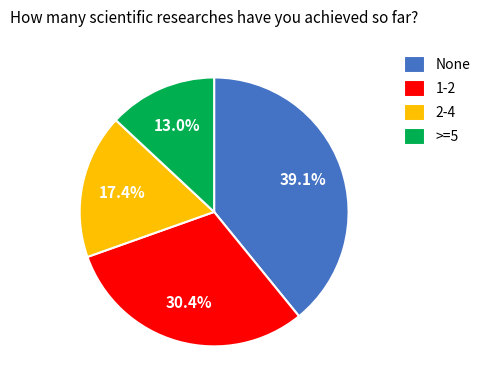

Which category has the smallest portion of the pie?

>=5